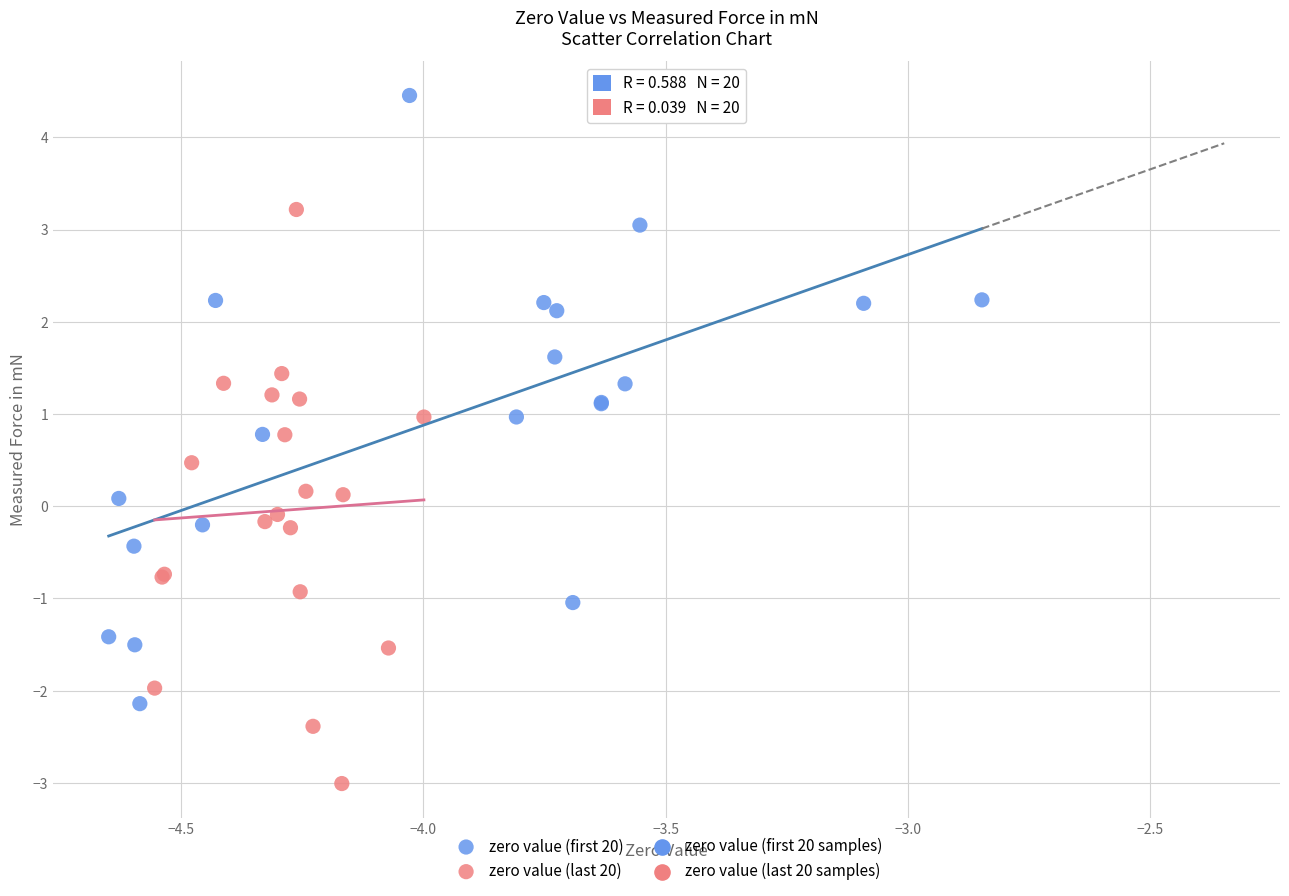

Which series contains the lowest Y value?

zero value (last 20)